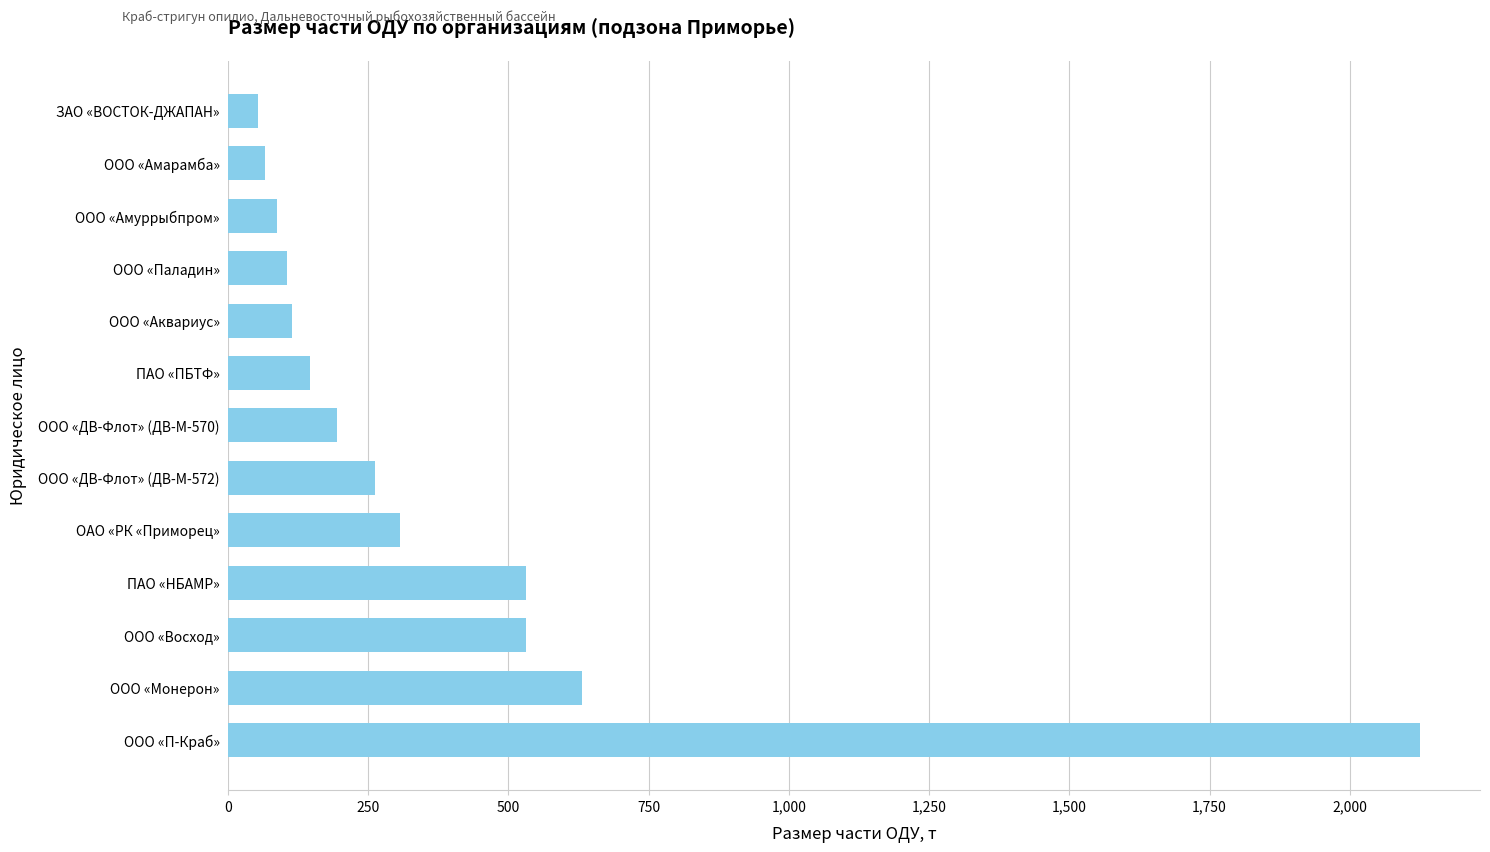

What is the ratio of the value at ОАО «РК «Приморец» to the value at ООО «Восход»?

0.6